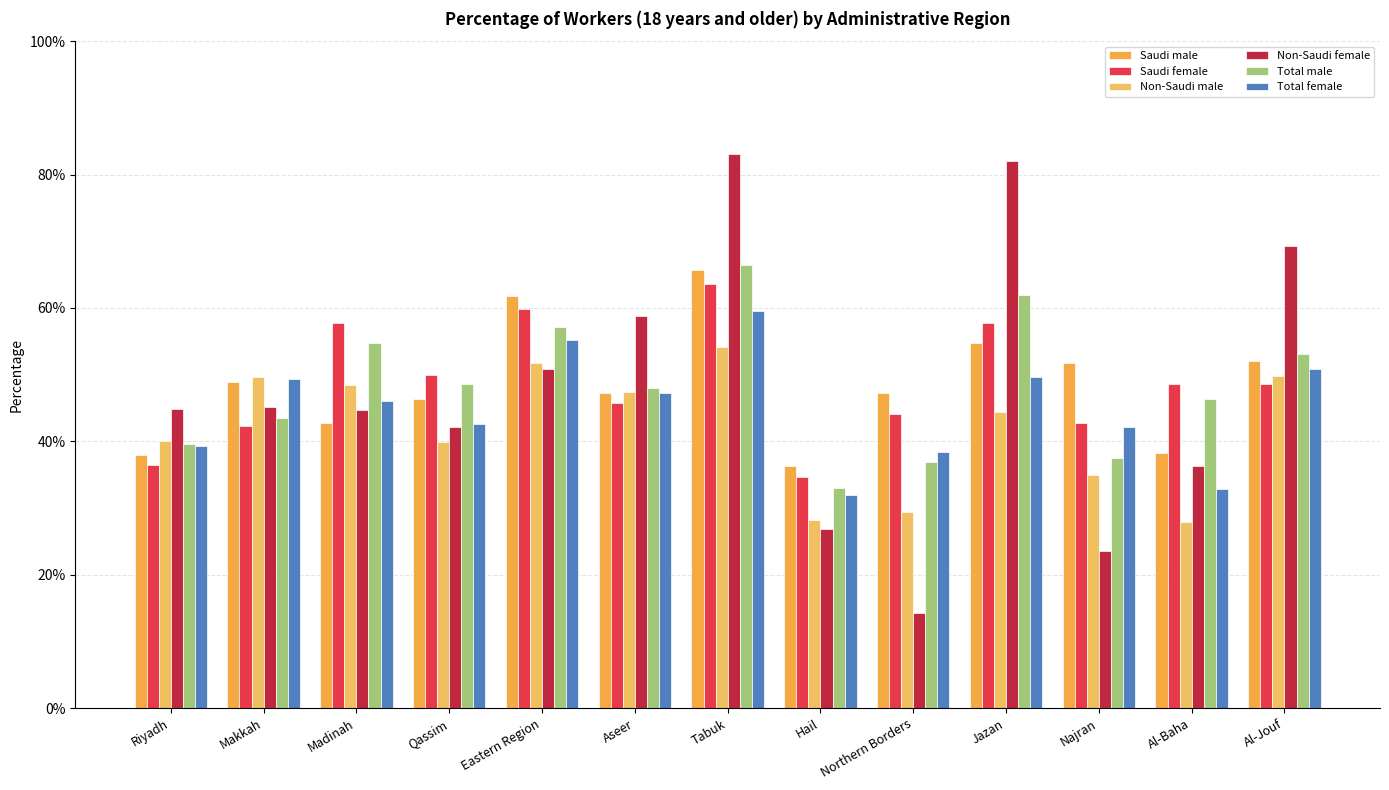

Reading left to right, list all the values displayed in this chart.

Saudi male: 0.4	0.5	0.4	0.5	0.6	0.5	0.7	0.4	0.5	0.5	0.5	0.4	0.5
Saudi female: 0.4	0.4	0.6	0.5	0.6	0.5	0.6	0.3	0.4	0.6	0.4	0.5	0.5
Non-Saudi male: 0.4	0.5	0.5	0.4	0.5	0.5	0.5	0.3	0.3	0.4	0.3	0.3	0.5
Non-Saudi female: 0.4	0.5	0.4	0.4	0.5	0.6	0.8	0.3	0.1	0.8	0.2	0.4	0.7
Total male: 0.4	0.4	0.5	0.5	0.6	0.5	0.7	0.3	0.4	0.6	0.4	0.5	0.5
Total female: 0.4	0.5	0.5	0.4	0.6	0.5	0.6	0.3	0.4	0.5	0.4	0.3	0.5